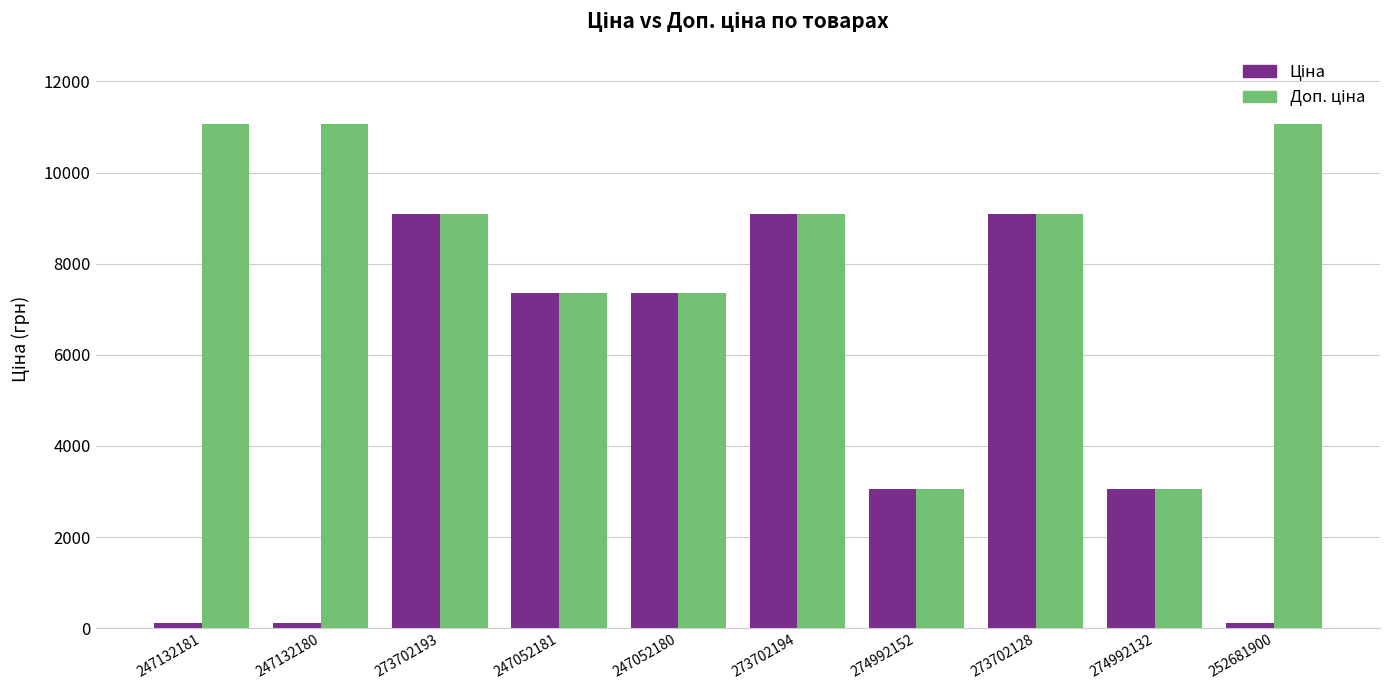

At how many categories does at least one series exceed 1147?

10